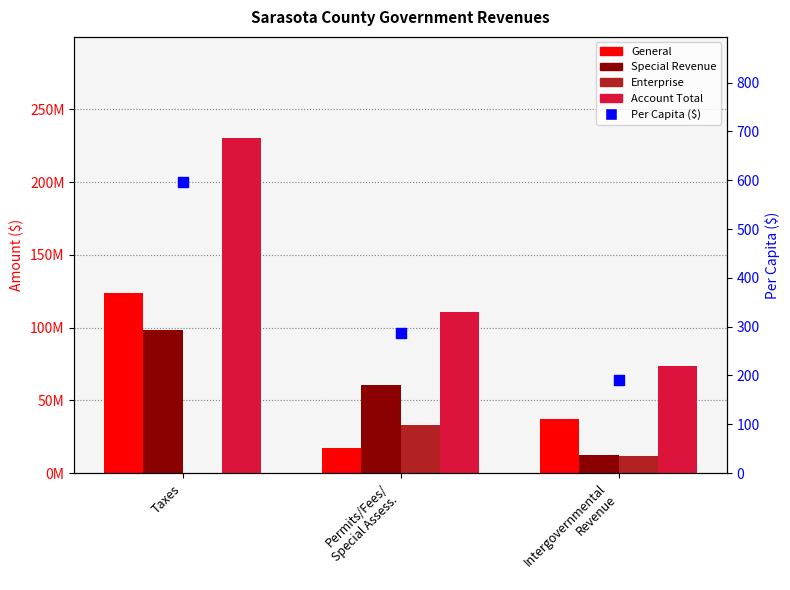

At how many categories does at least one series exceed 170442014?

1